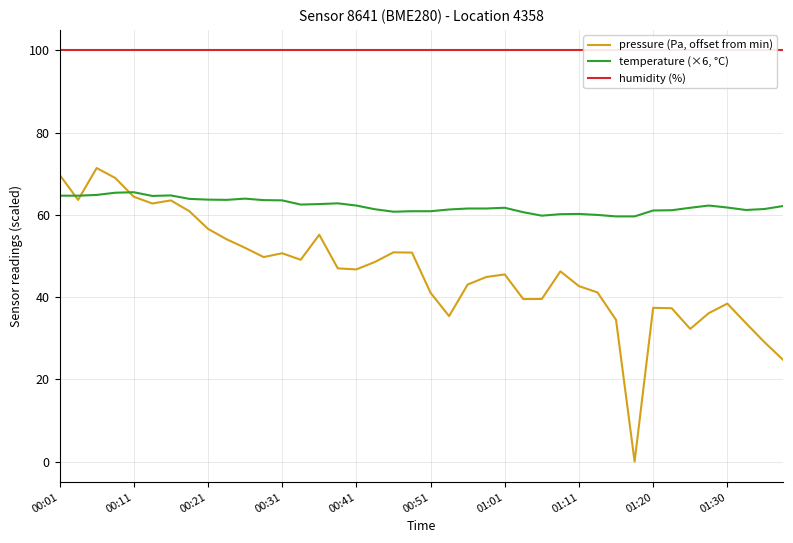

How many interior local valleys does the pressure (Pa, offset from min) series have?

9